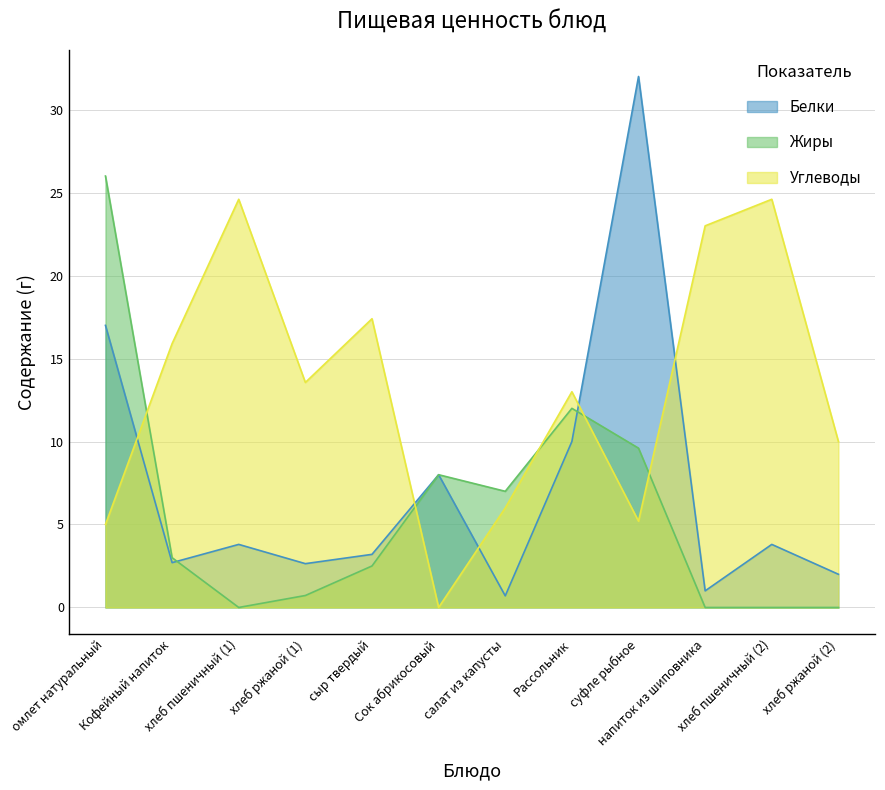

True or false: Углеводы and Белки cross at least once.

True